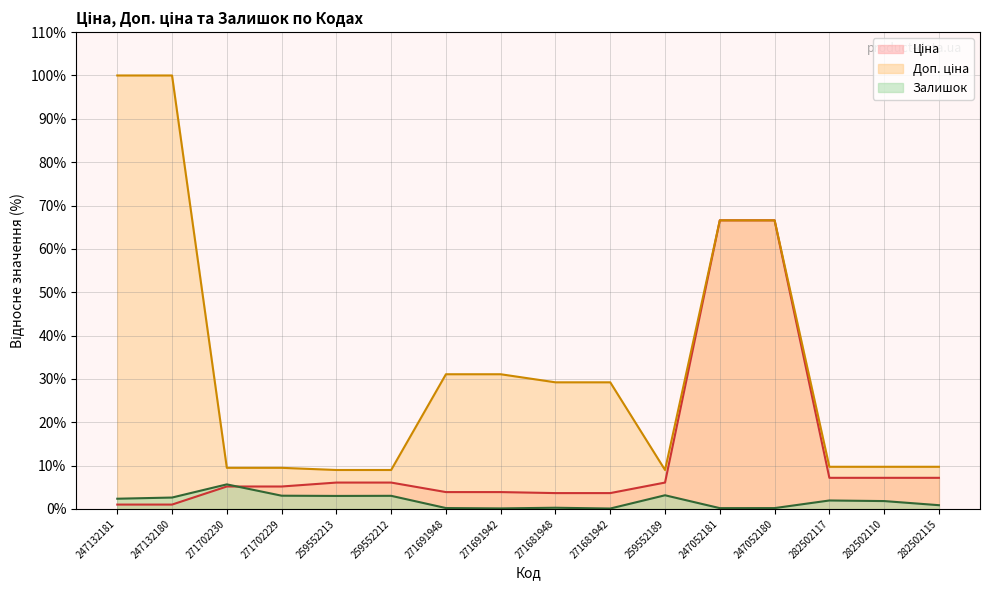

Does the chart have visible grid lines?

Yes